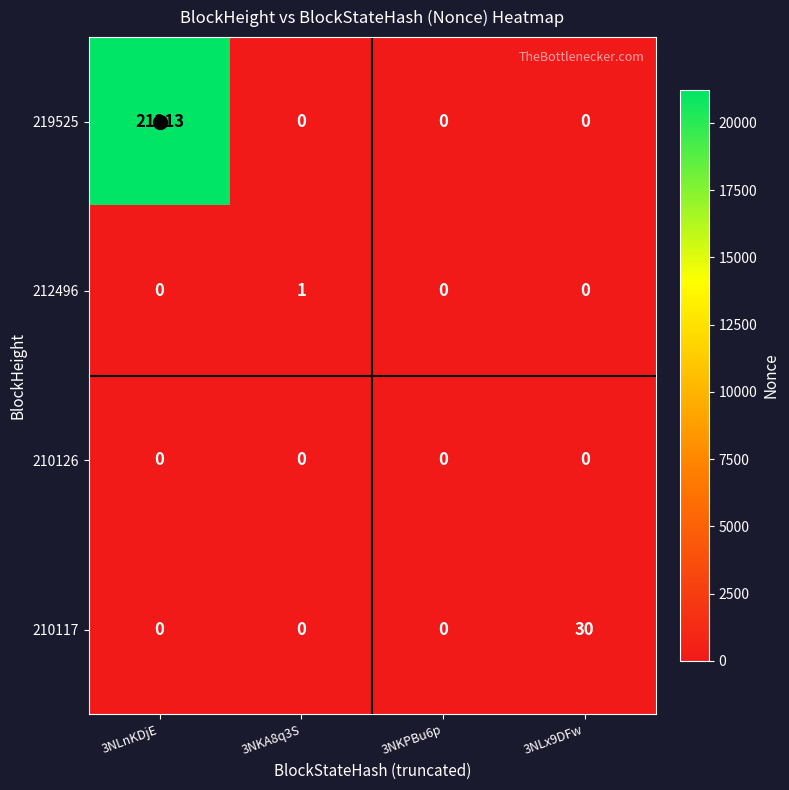

The value of 212496 at 3NLx9DFw is 0. True or false?

True